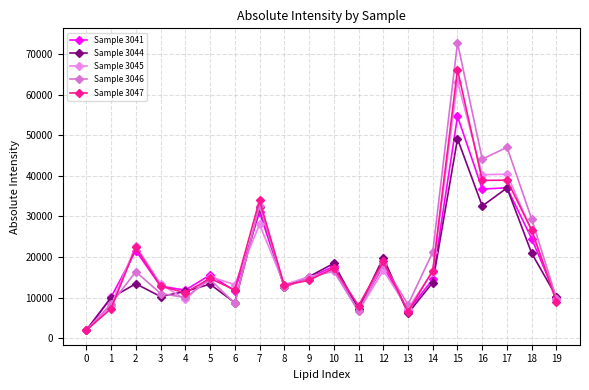

How many distinct data groups are displayed?

5